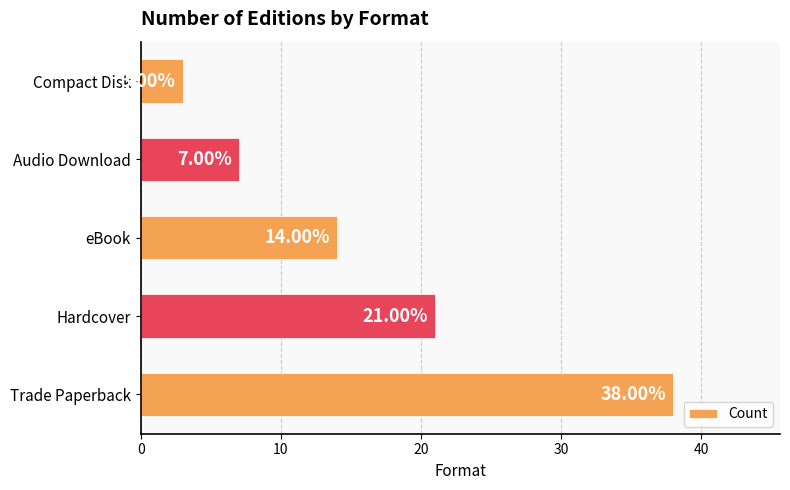

At which category does the chart reach its minimum across all series?

Compact Disk